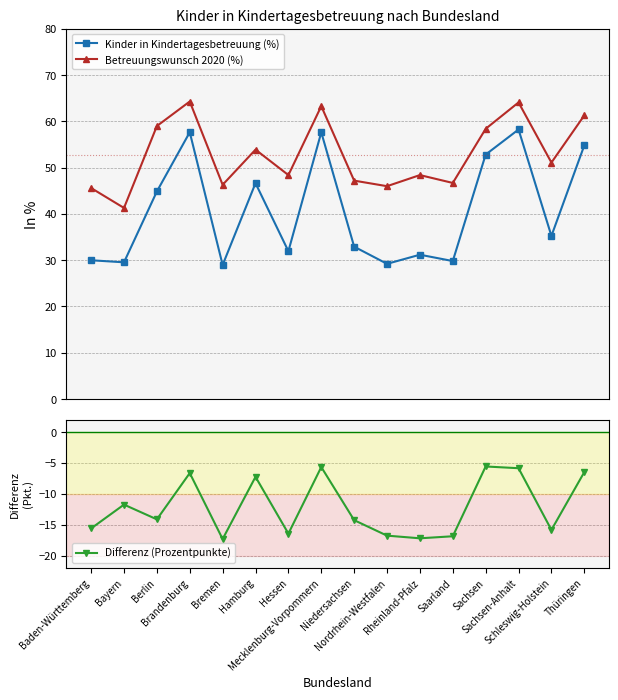

Rank the series by their maximum value, from lowest to highest.

Differenz (Prozentpunkte), Kinder in Kindertagesbetreuung (%), Betreuungswunsch 2020 (%)